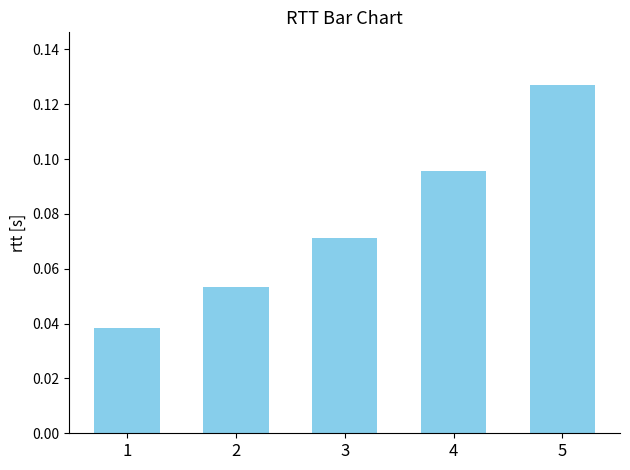

True or false: the data shows 0.0 at 2.

False